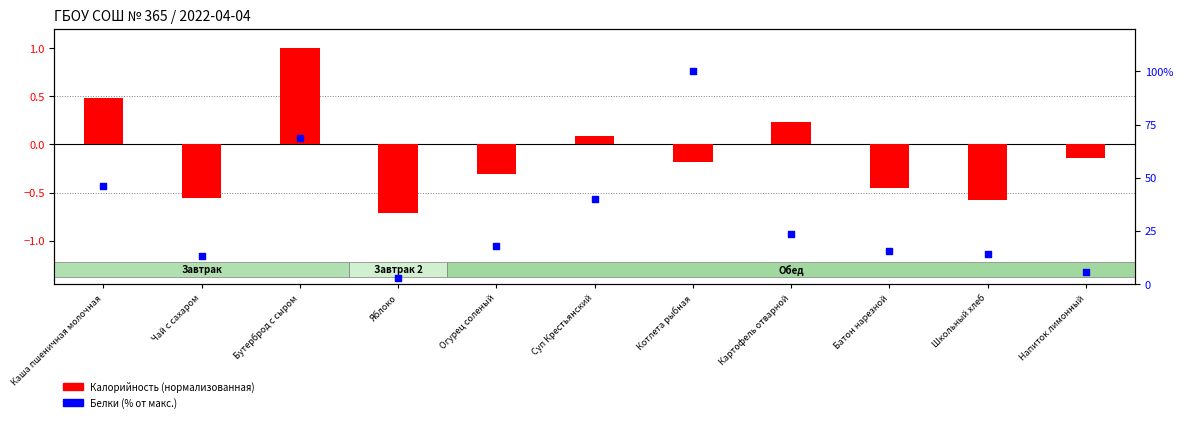

What are all the series names shown in the legend?

Калорийность (нормализованная), Белки (% от макс.)